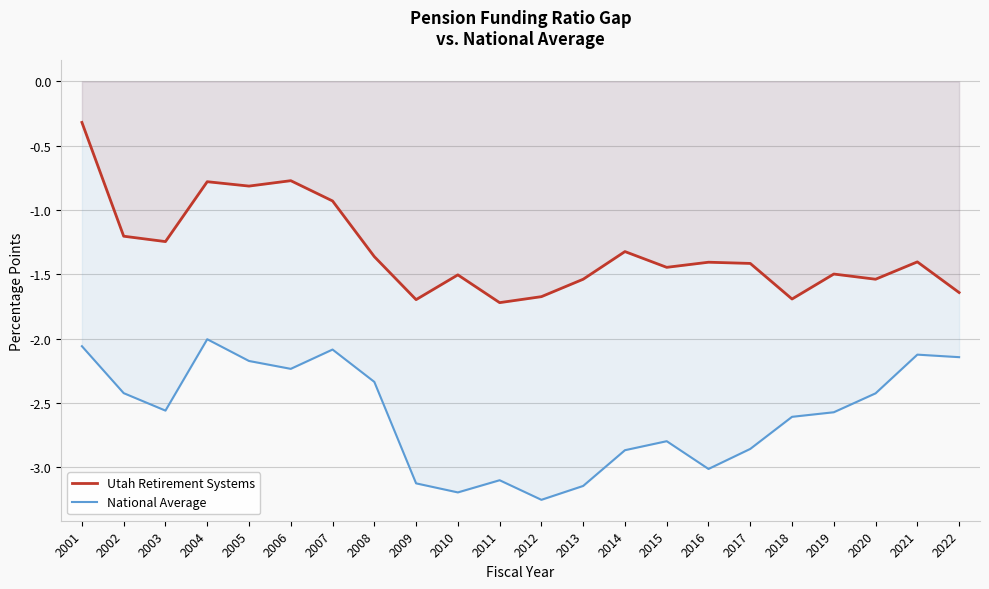

At which label does National Average reach its peak?

2004